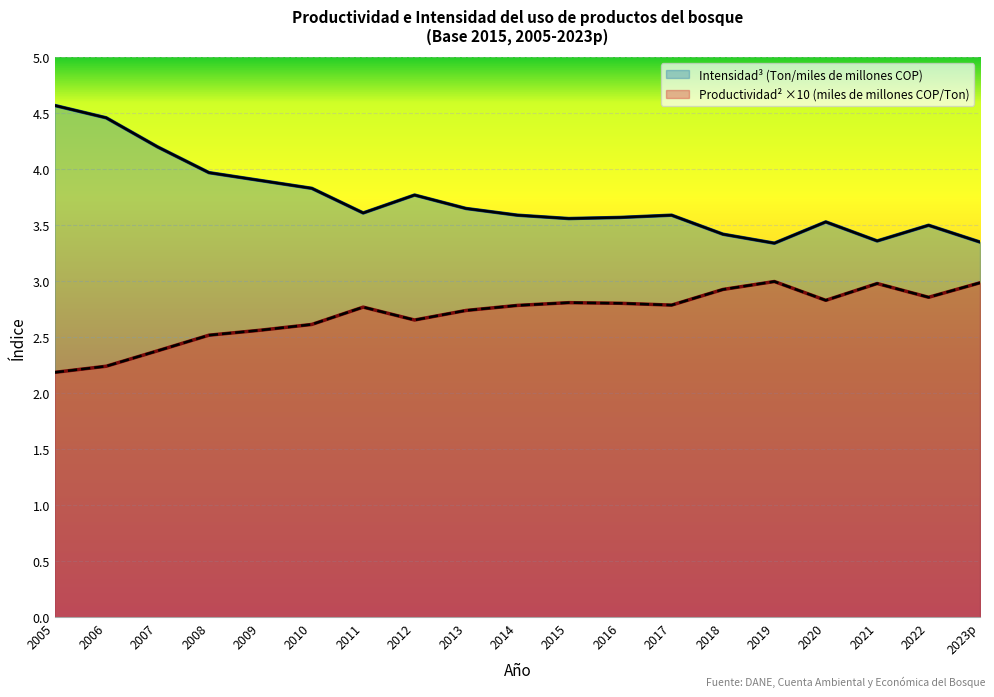

Is it true that Intensidad equals 3.5 at 2022?

True